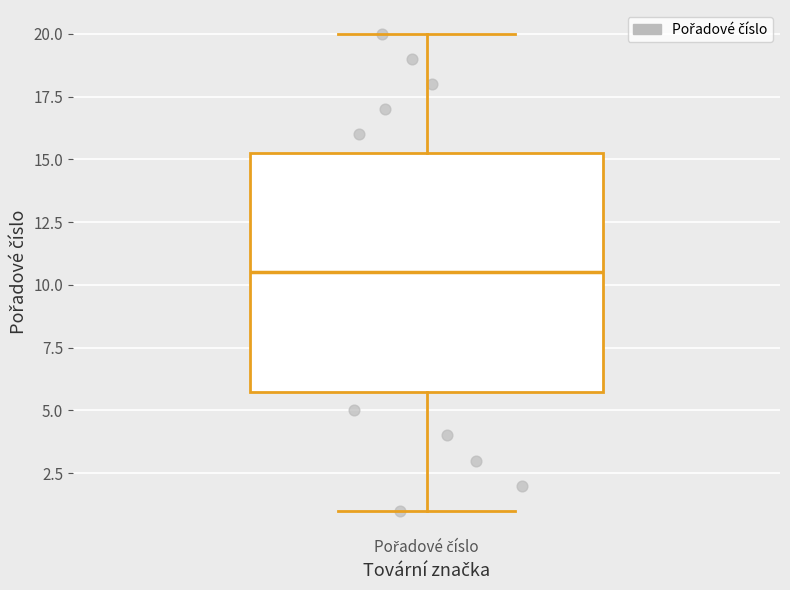

Read this box plot against the y-axis: the position of the median line, the range covered by the box, and the ends of both whiskers. The values are not printed on the chart, so give them approximately, as read against the axis.

median 10.5, box 6.0 to 15.5, whiskers 1.0 to 20.0